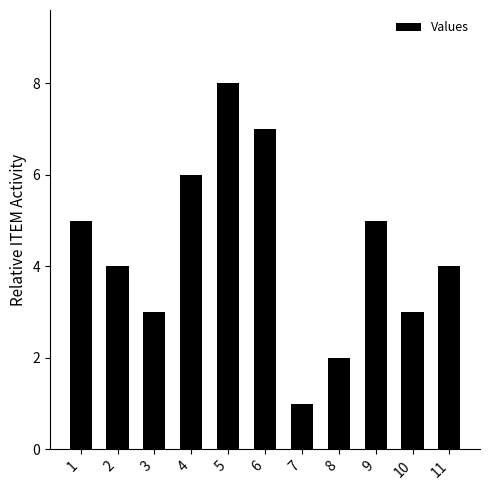

What is the change in value from 1 to 7?

-4